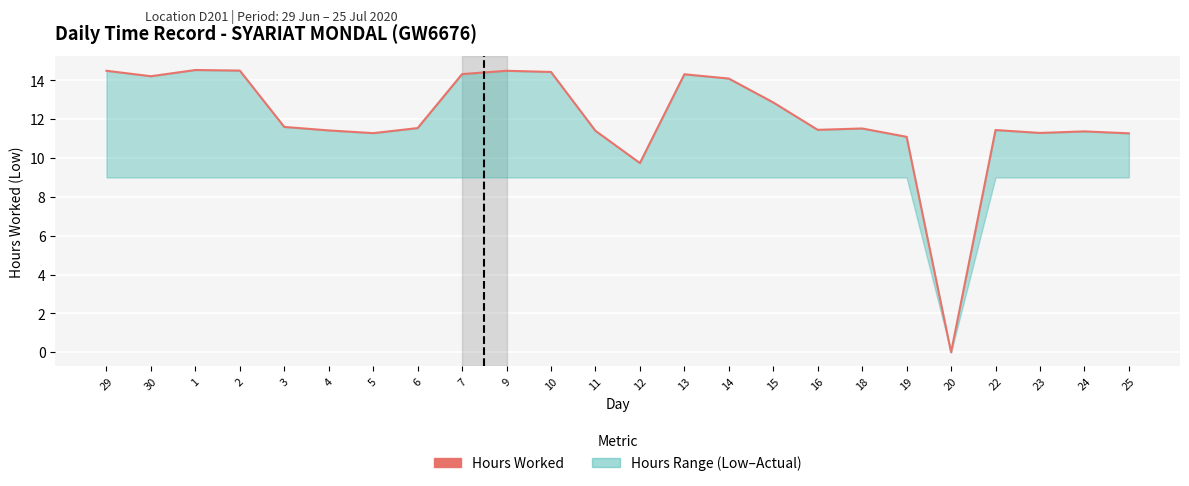

Between 4 and 13, which is larger?

13